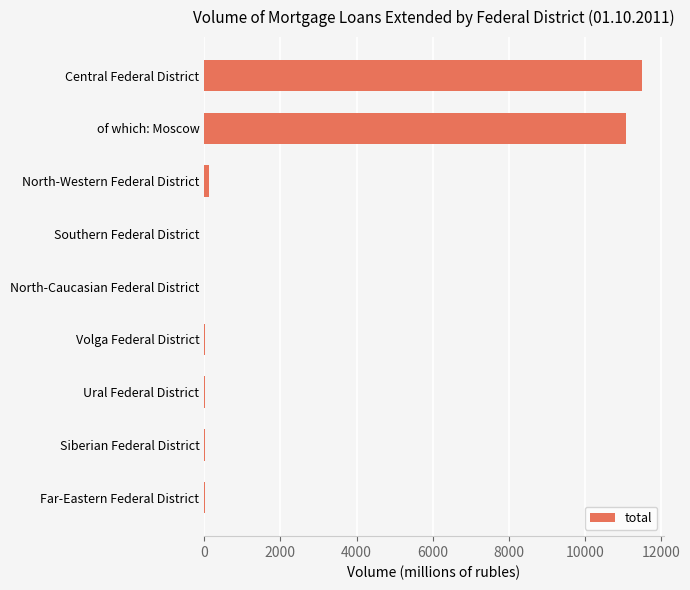

Which has a higher value, Central Federal District or Ural Federal District?

Central Federal District